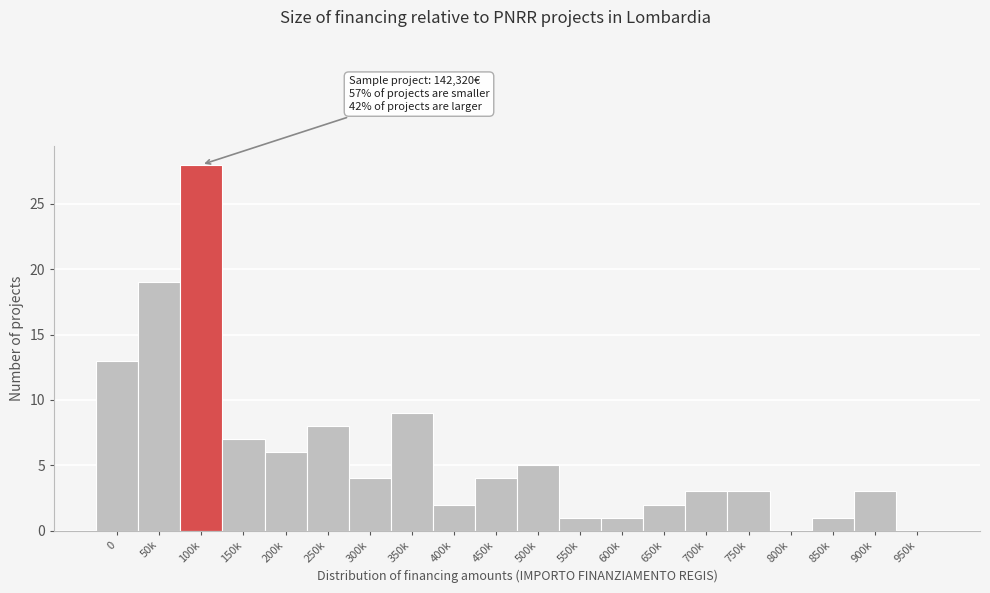

Reading left to right, list all the values displayed in this chart.

0=13	50k=19	100k=28	150k=7	200k=6	250k=8	300k=4	350k=9	400k=2	450k=4	500k=5	550k=1	600k=1	650k=2	700k=3	750k=3	800k=0	850k=1	900k=3	950k=0